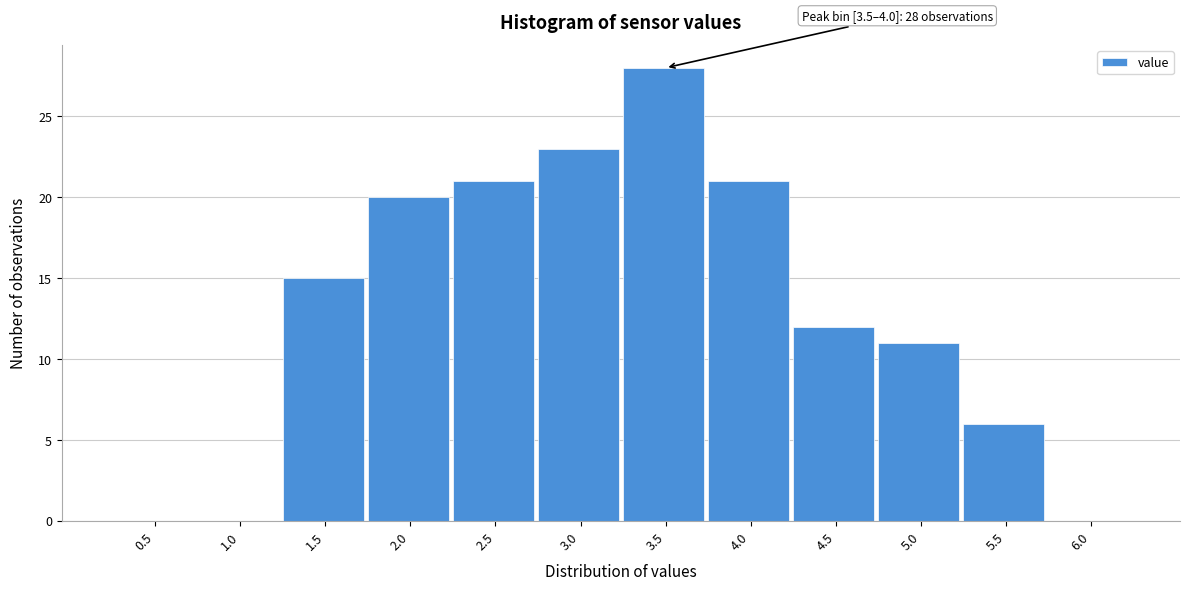

Reading left to right, extract all data points from this chart.

0.5=0	1.0=0	1.5=15	2.0=20	2.5=21	3.0=23	3.5=28	4.0=21	4.5=12	5.0=11	5.5=6	6.0=0